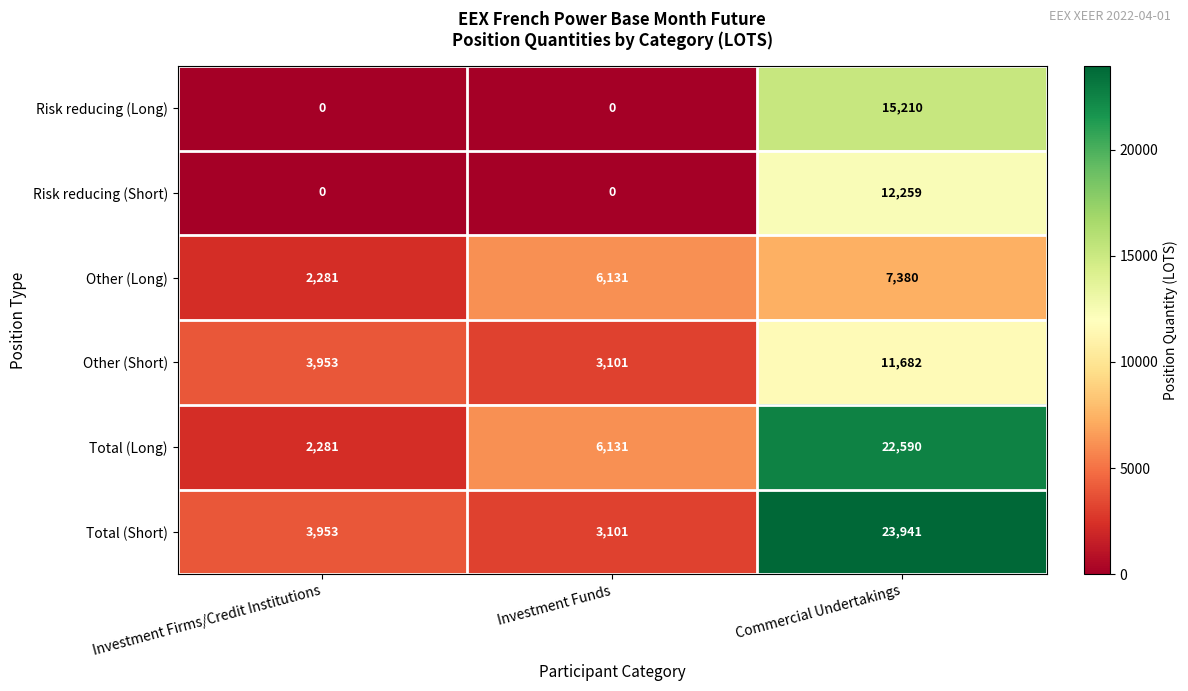

List the labels in order of Total (Short) value, smallest first.

Investment Funds, Investment Firms/Credit Institutions, Commercial Undertakings